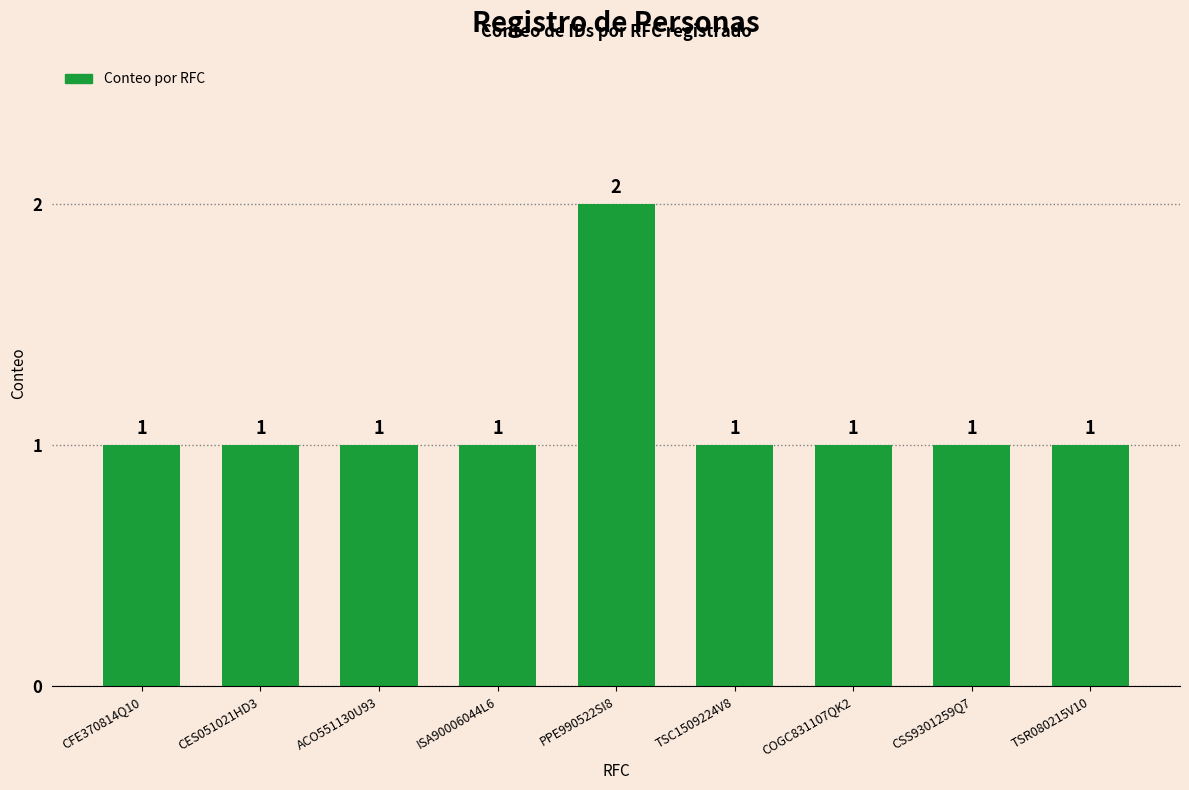

What is the approximate value at CSS9301259Q7?

1